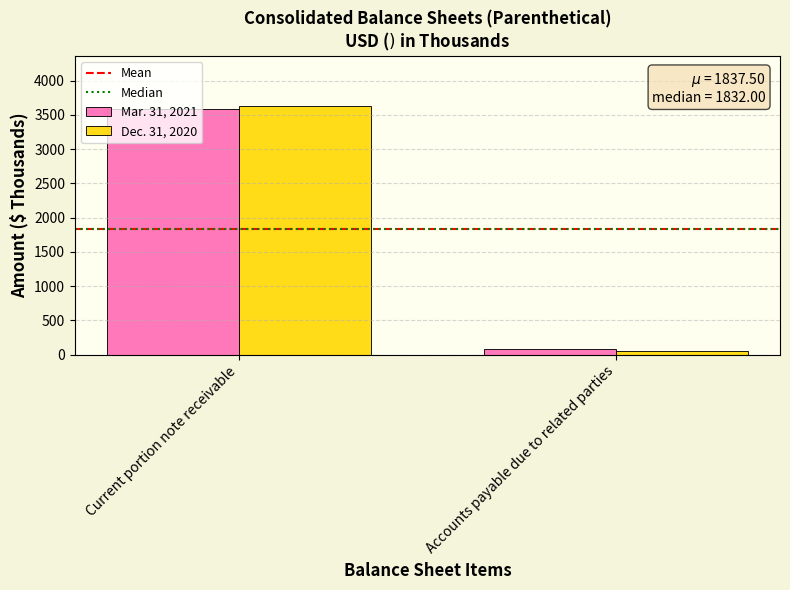

How many Mar. 31, 2021 values are between 80 and 3584?

2